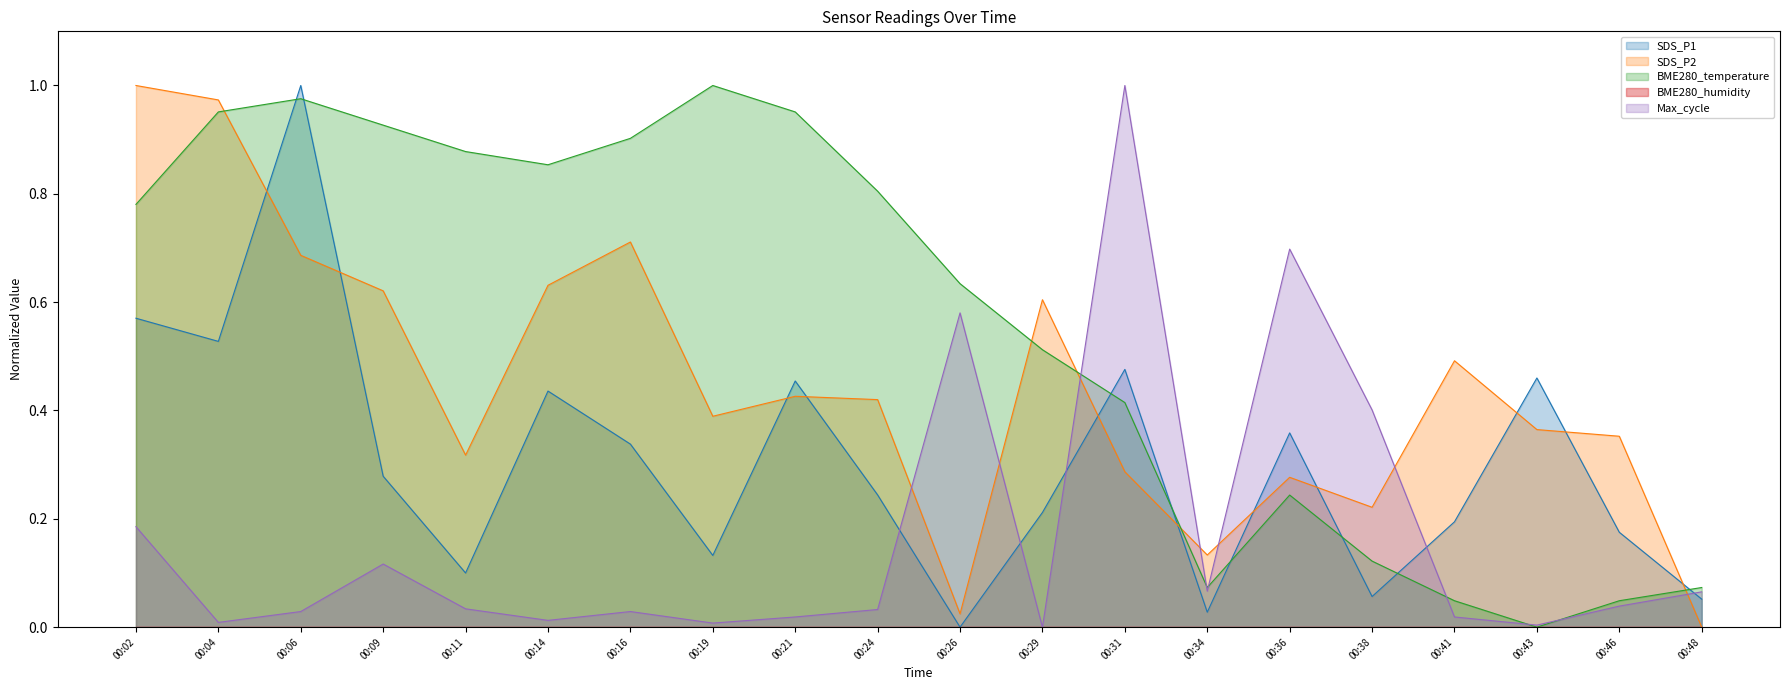

Which category has the lowest value across all series?

00:26